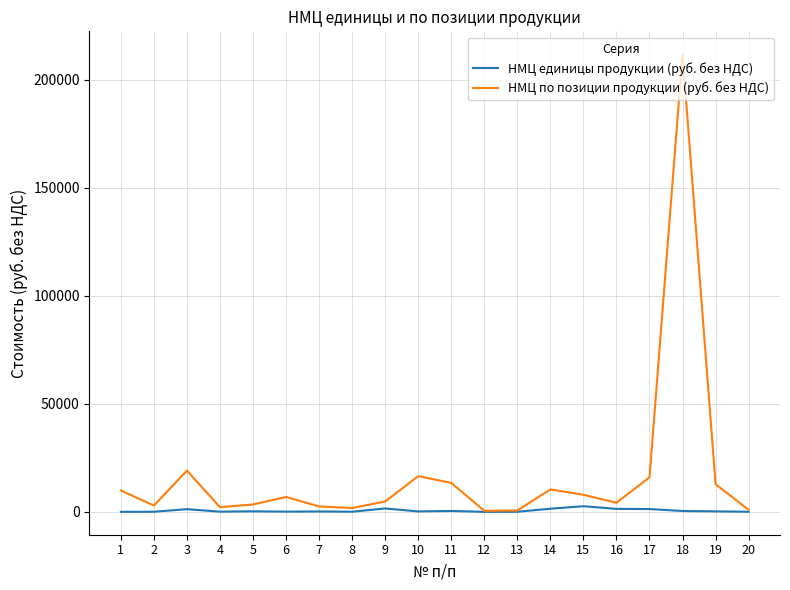

True or false: НМЦ единицы продукции (руб. без НДС) has more than 0 points higher than both neighbors.

True